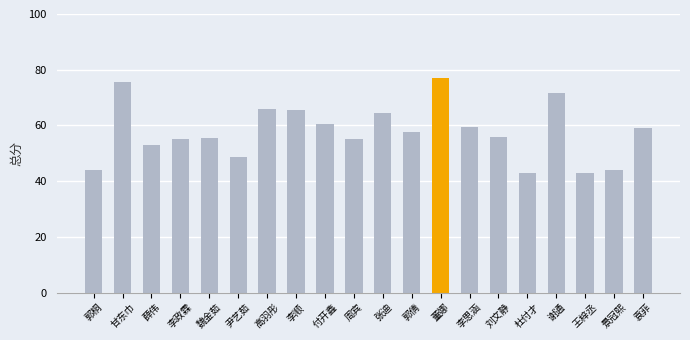

The chart shows a value of 24.9 at 高羽彤. True or false?

False